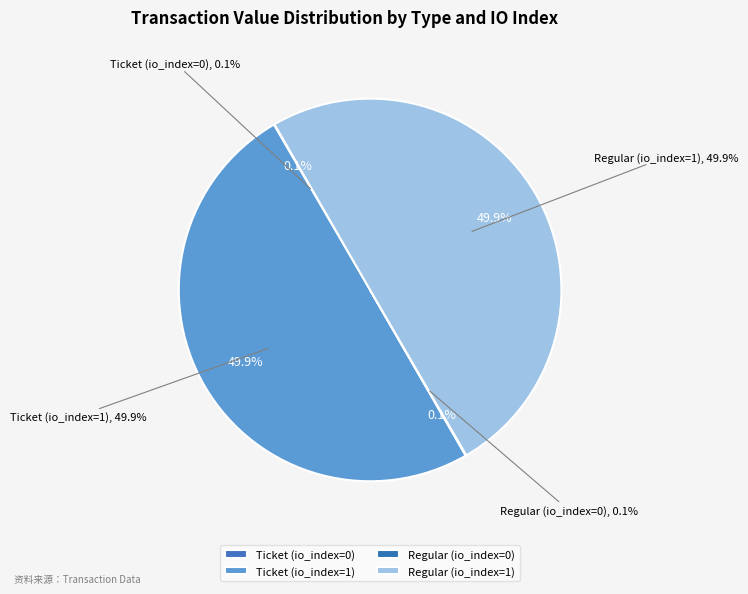

Count the number of slices in the pie.

4